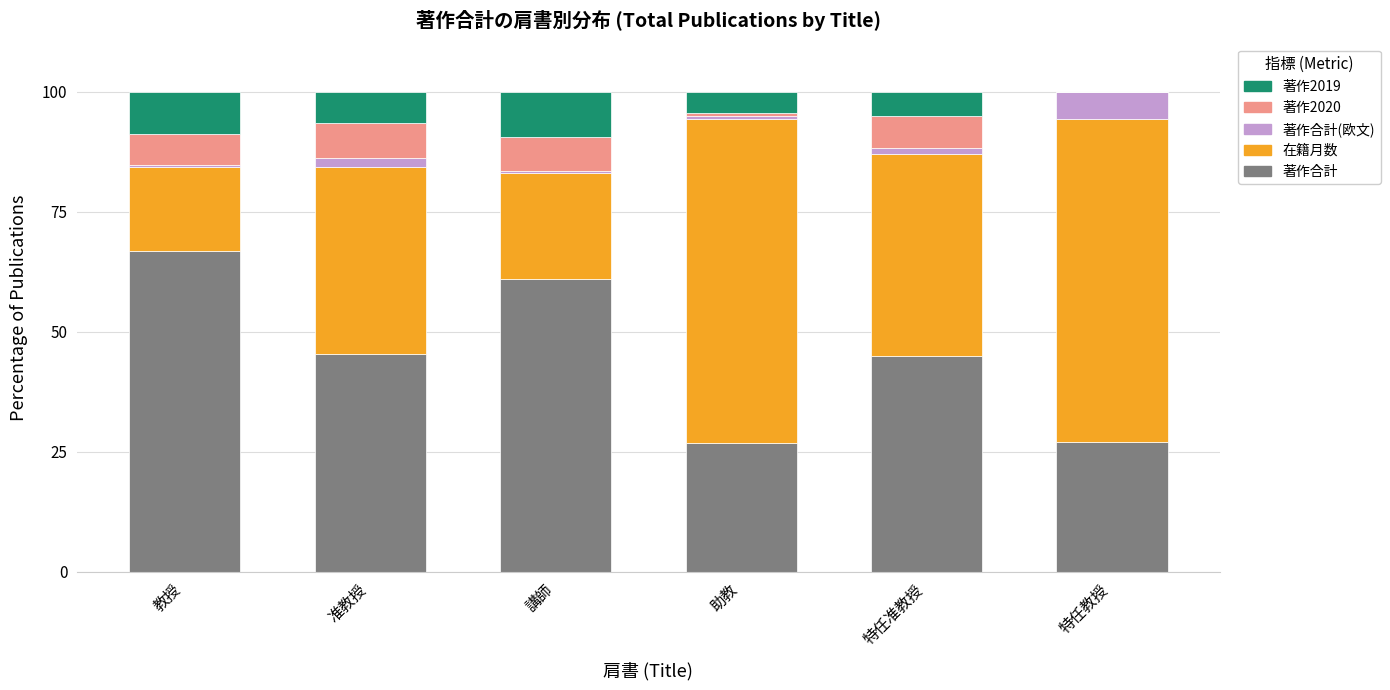

True or false: 著作合計 has a value of 66.8 at 教授.

True